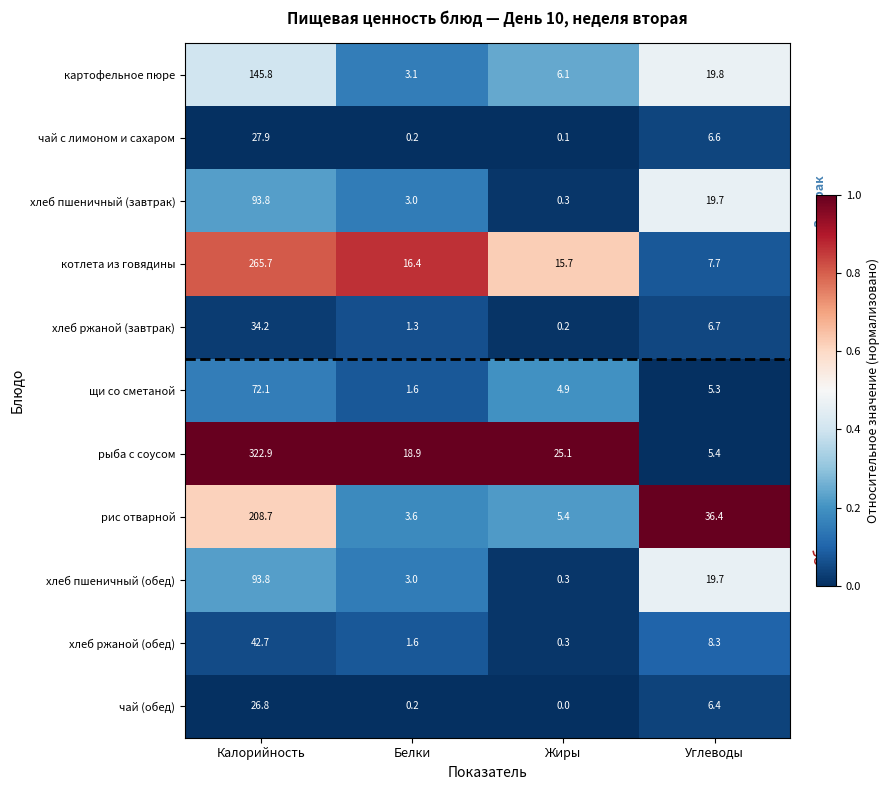

What is the average value of the котлета из говядины series?

76.4